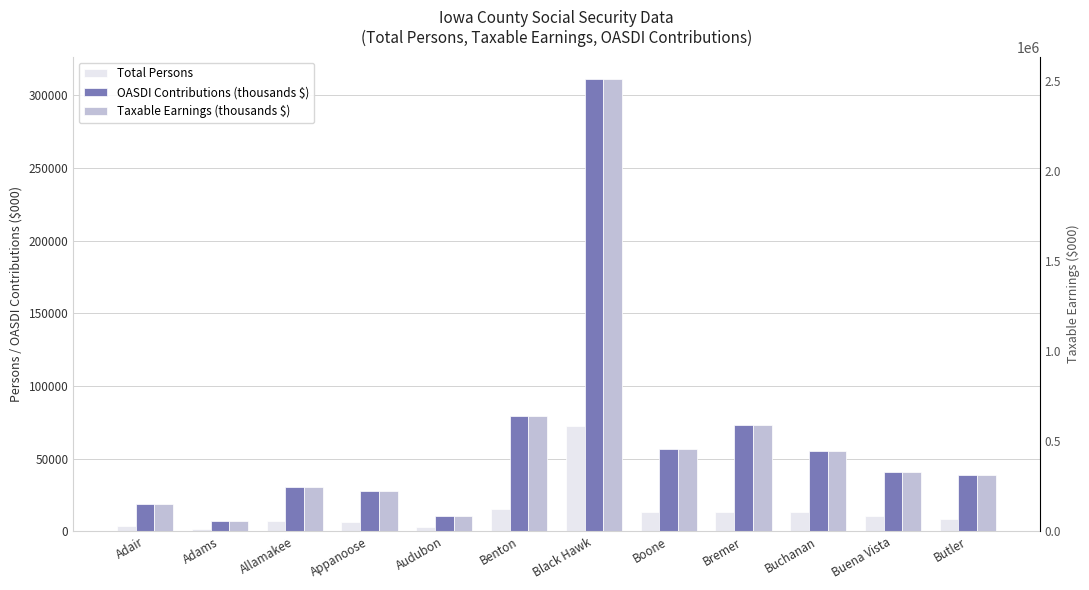

What is the difference between the maximum and minimum values in the Total Persons series?

70768